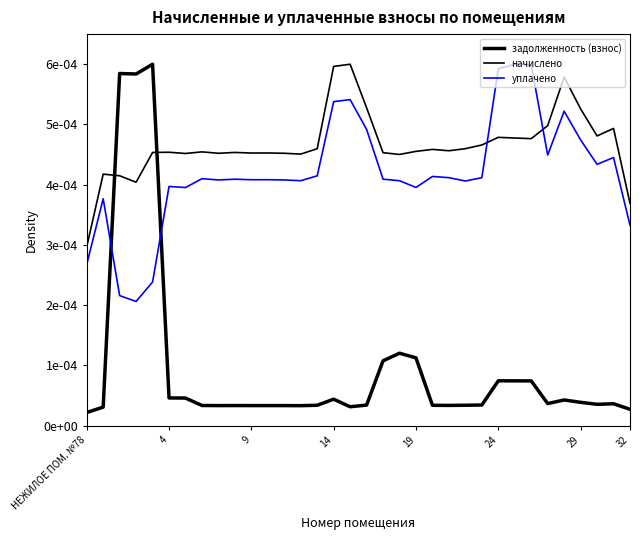

In уплачено, how many points are higher than both neighbors (excluding endpoints)?

10